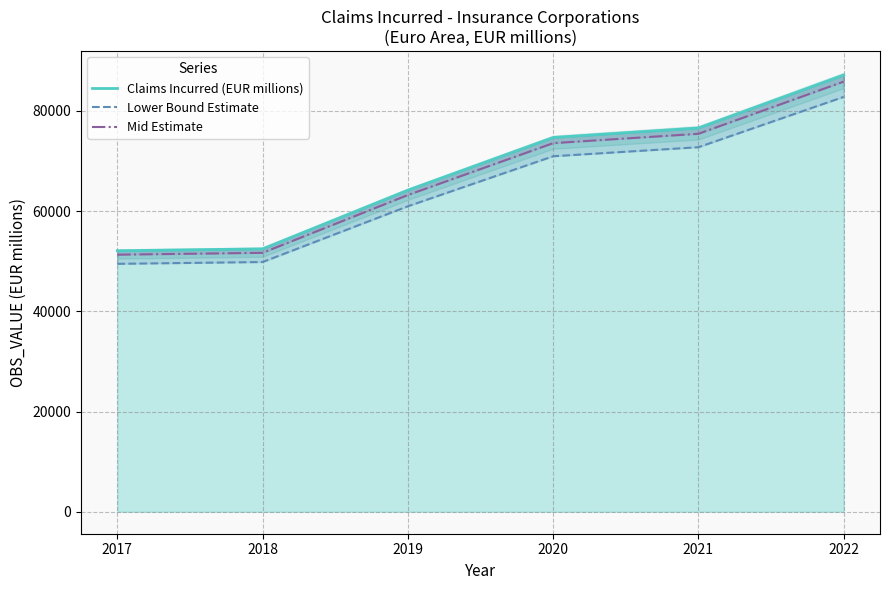

Reading left to right, list all the values displayed in this chart.

Claims Incurred (EUR millions): 2017=52073.9	2018=52450.4	2019=64158.7	2020=74662.4	2021=76561.2	2022=87127.1
Lower Bound Estimate: 2017=49470.2	2018=49827.9	2019=60950.8	2020=70929.3	2021=72733.2	2022=82770.7
Mid Estimate: 2017=51292.8	2018=51663.7	2019=63196.3	2020=73542.5	2021=75412.8	2022=85820.2